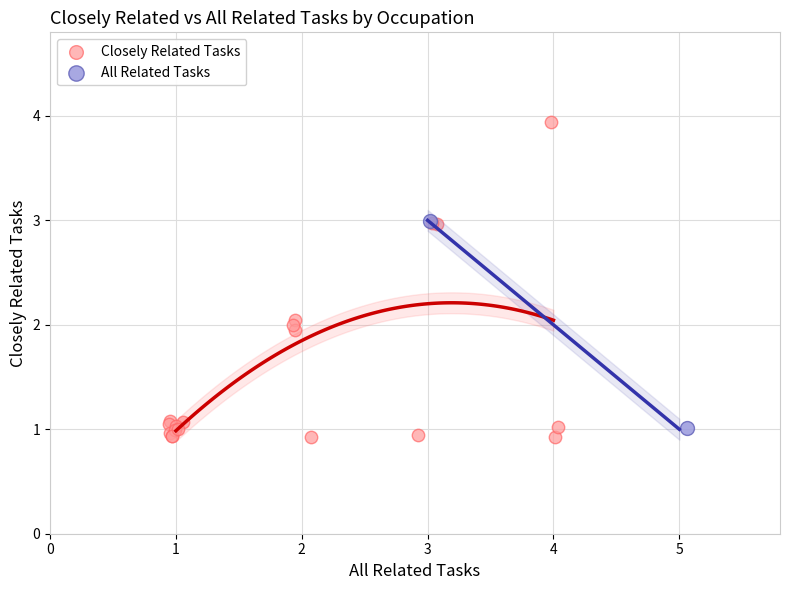

What are all the series names shown in the legend?

Closely Related Tasks, All Related Tasks